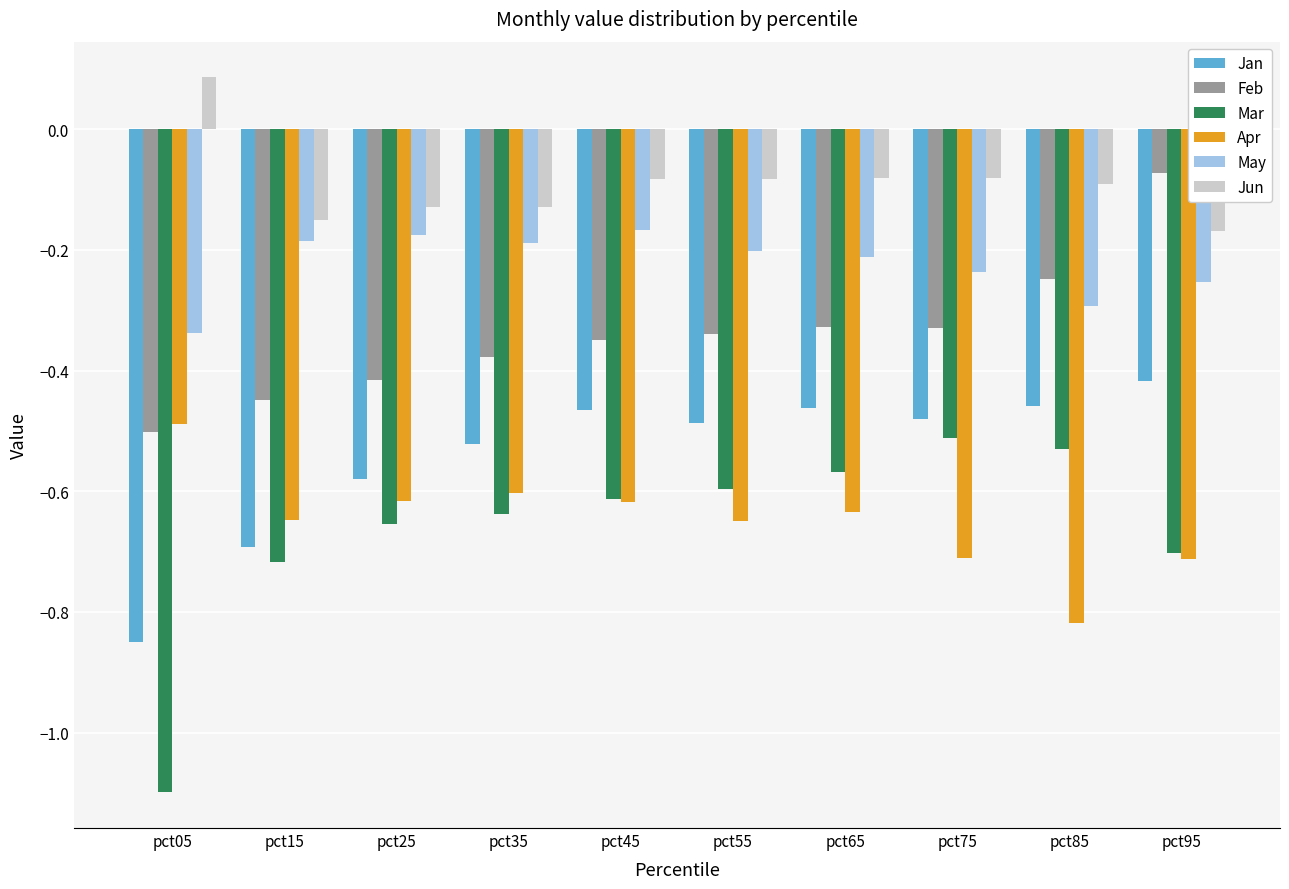

Does the chart contain stacked bars?

No